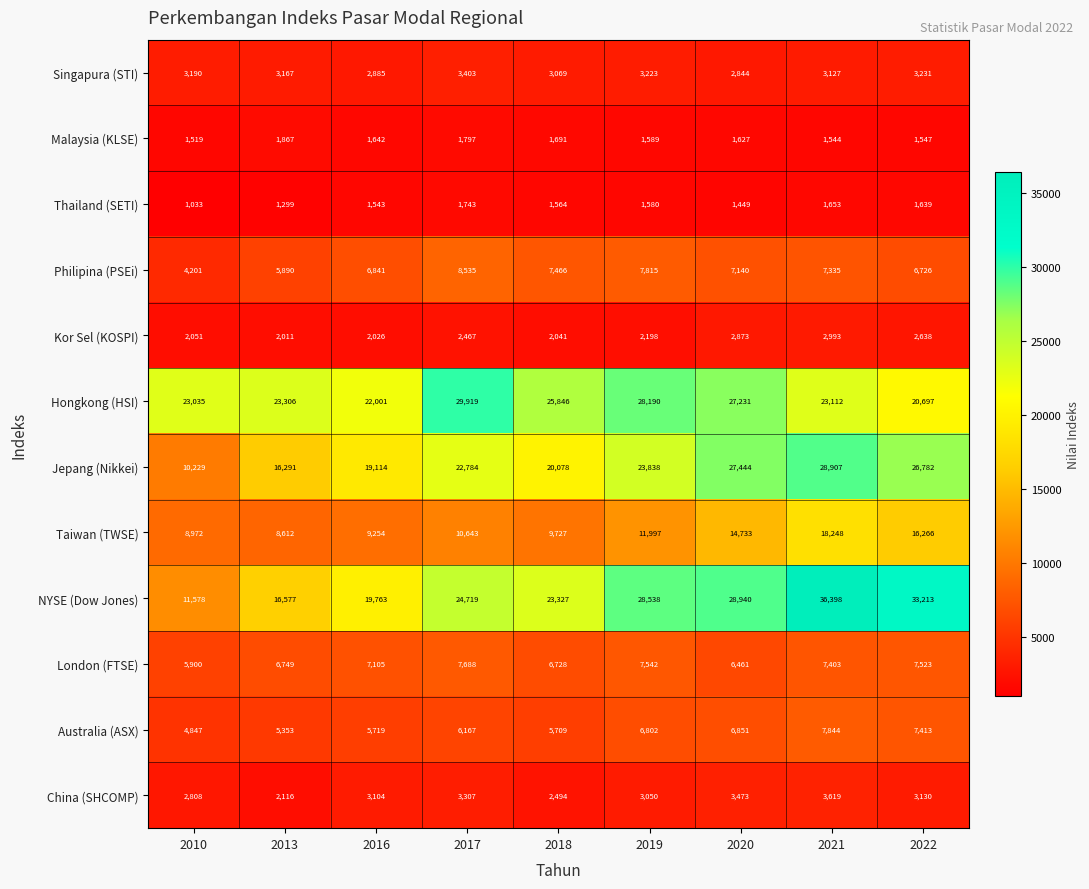

At how many categories does at least one series exceed 5140?

9